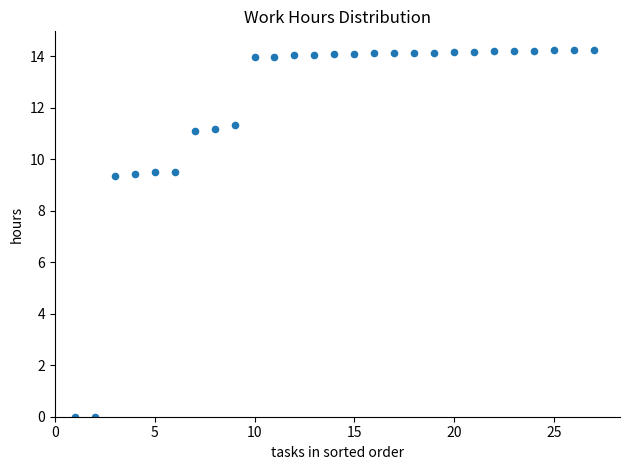

What is the range of X values (max minus min)?

26.0